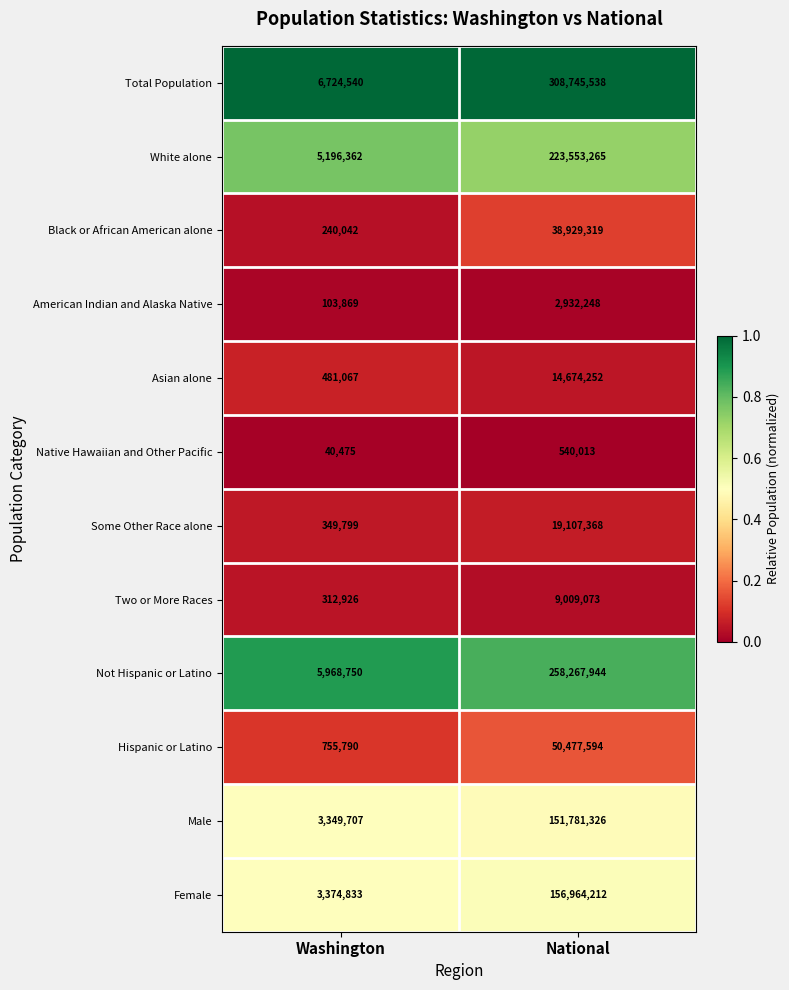

Which series has the largest total across all categories?

Total Population